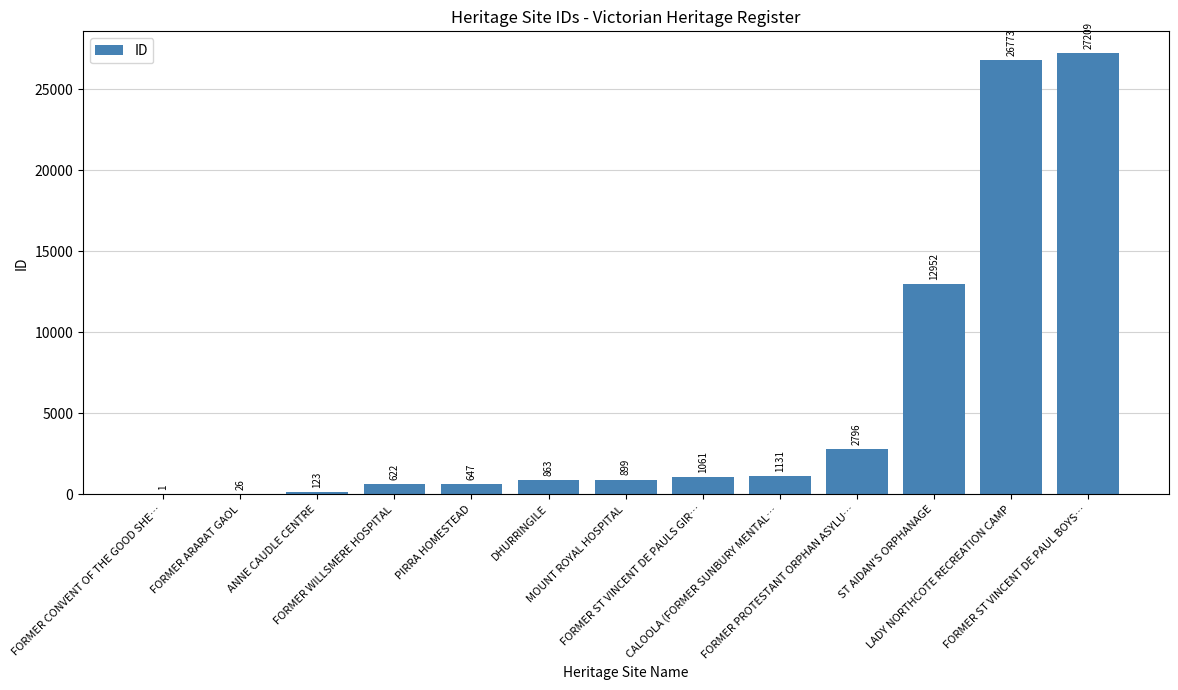

What is the change in value from FORMER CONVENT OF THE GOOD SHE… to DHURRINGILE?

+862